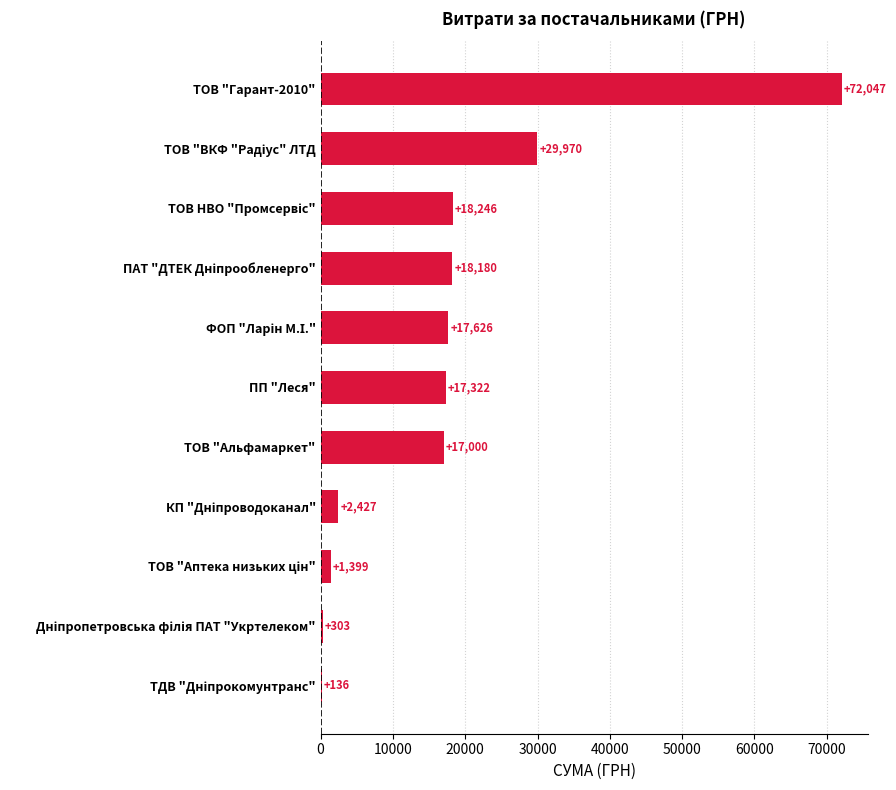

Which category has the highest value across all series?

ТОВ "Гарант-2010"